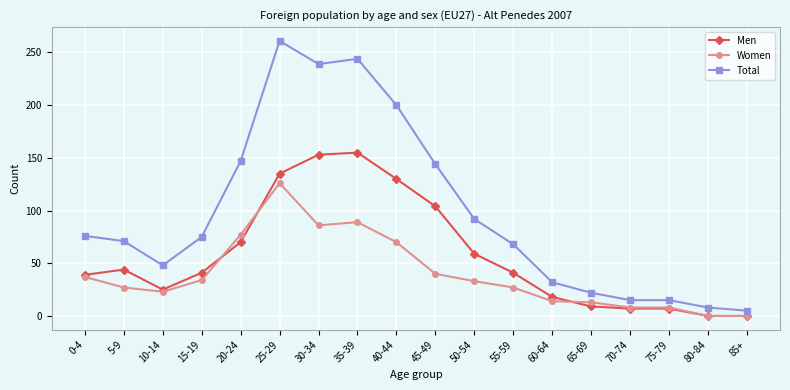

Where is the first local maximum for Women?

25-29